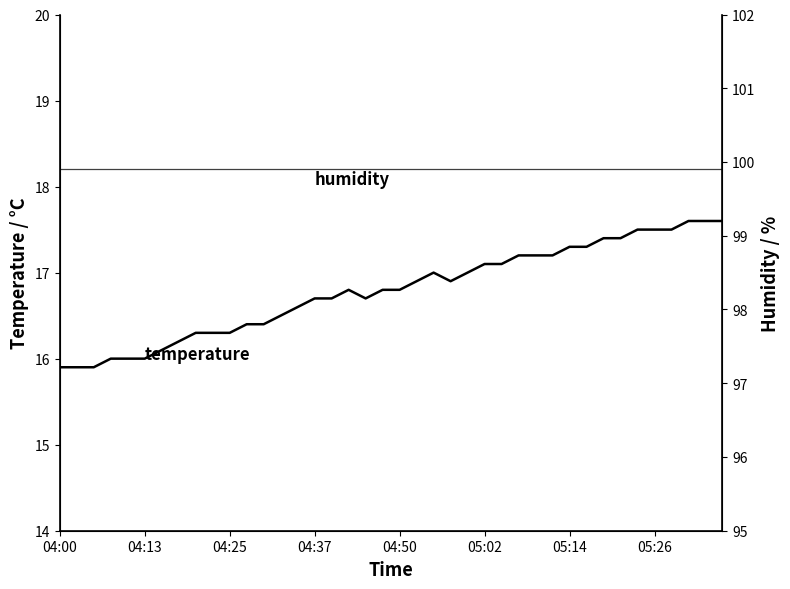

At which label does temperature reach its minimum?

04:00